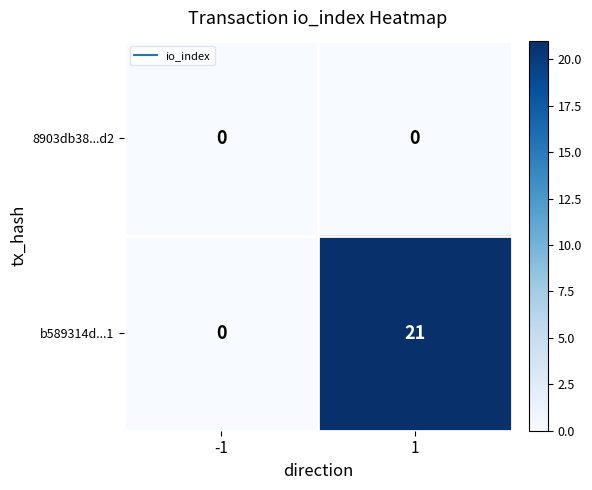

How many distinct data groups are displayed?

2